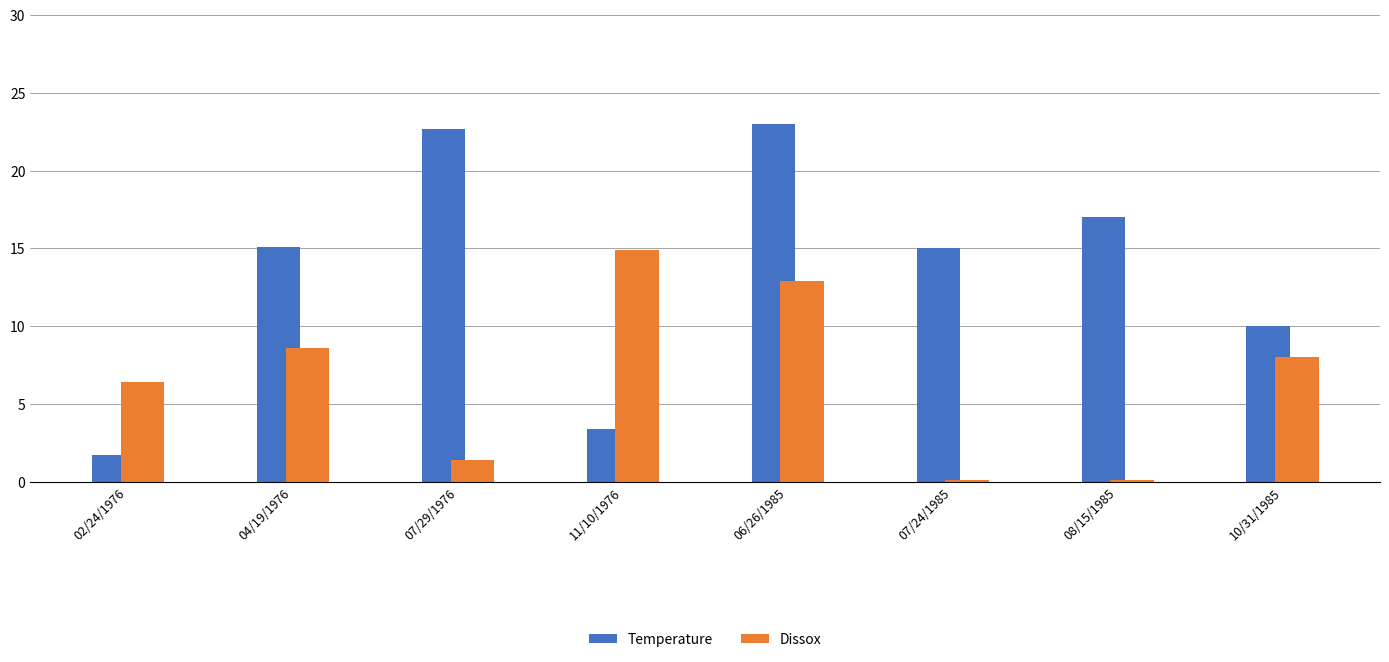

What are all the series names shown in the legend?

Temperature, Dissox